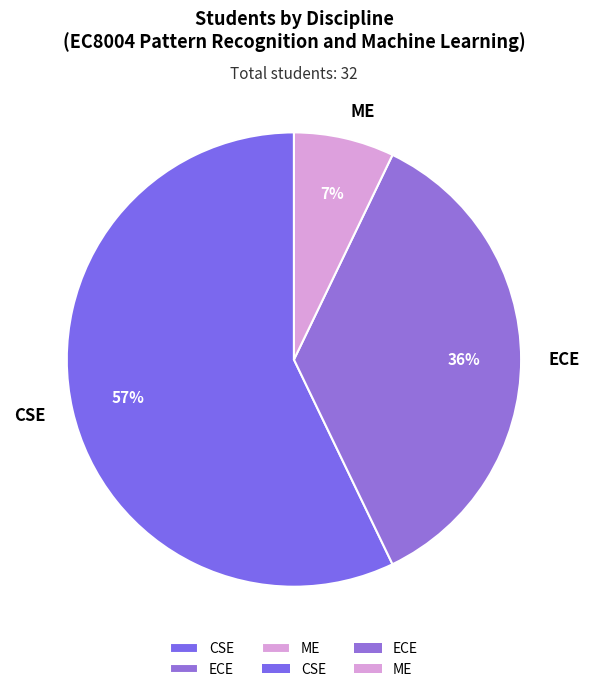

Which has a higher value, CSE or ECE?

CSE